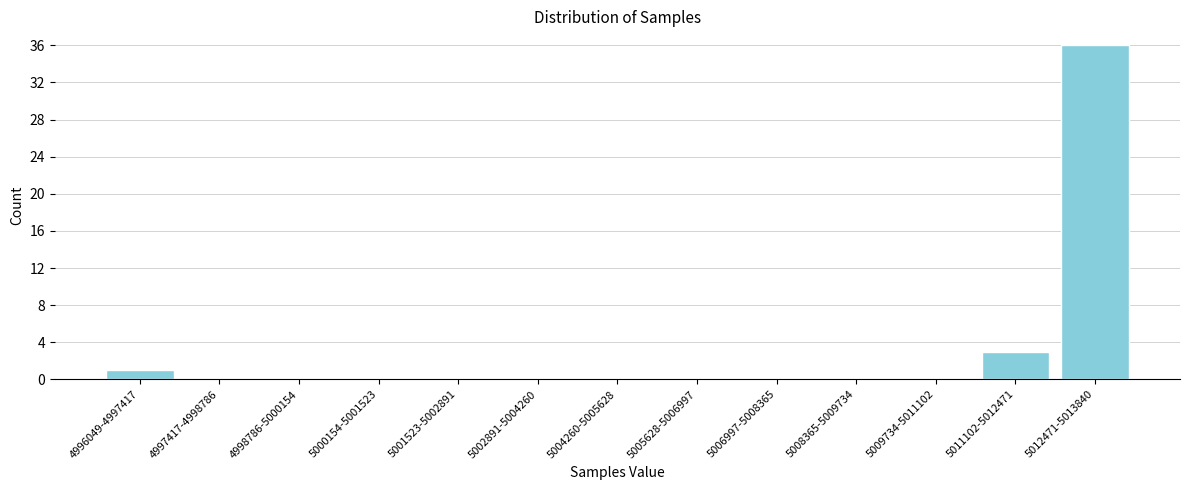

Reading left to right, what are all the values shown in this chart?

4996049-4997417=1	4997417-4998786=0	4998786-5000154=0	5000154-5001523=0	5001523-5002891=0	5002891-5004260=0	5004260-5005628=0	5005628-5006997=0	5006997-5008365=0	5008365-5009734=0	5009734-5011102=0	5011102-5012471=3	5012471-5013840=36